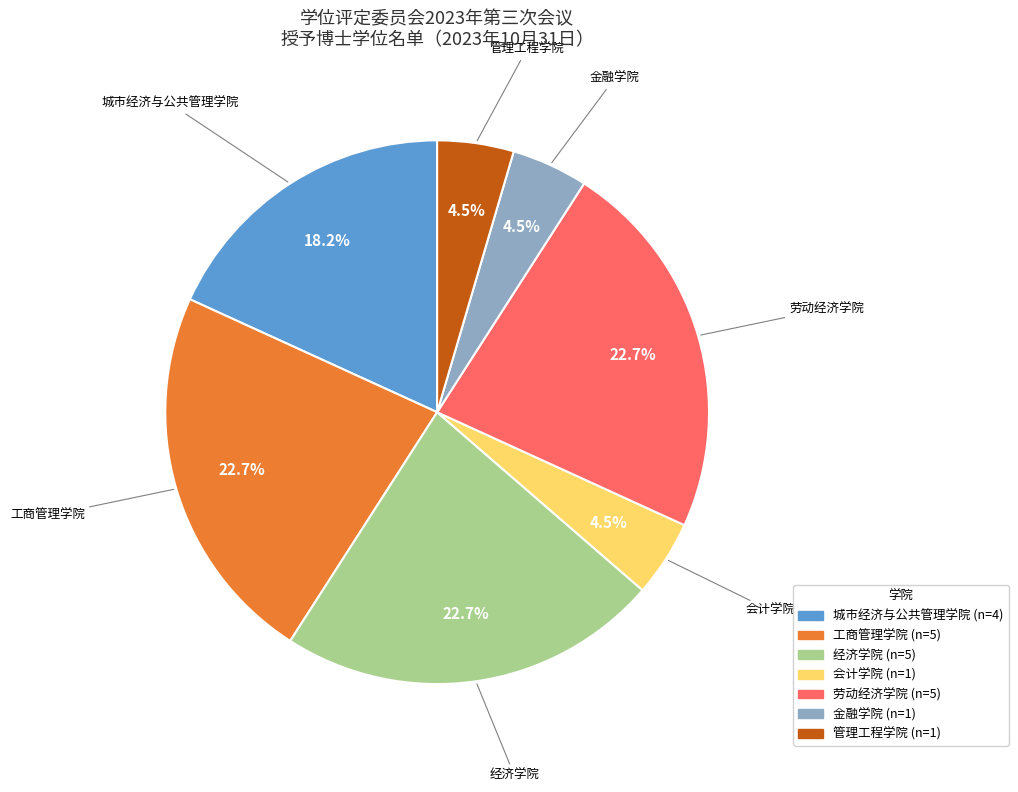

Do 经济学院 and 劳动经济学院 together represent more than half of the pie?

No